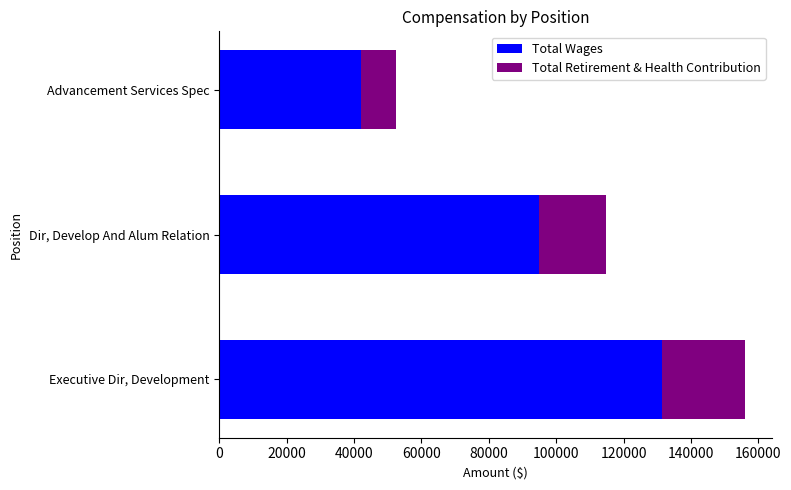

Is it true that Total Wages equals 13061 at Advancement Services Spec?

False